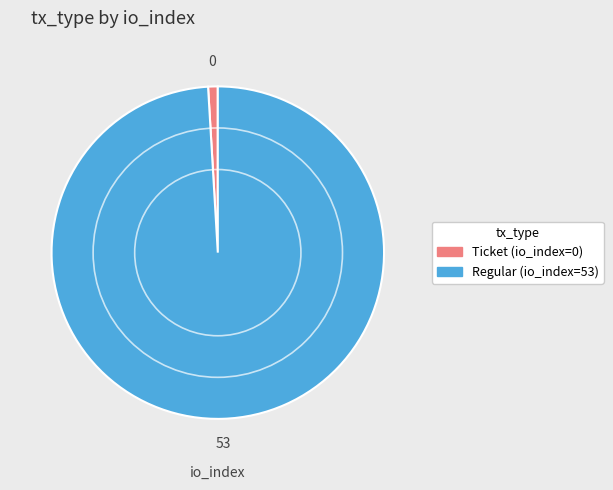

Between Regular (io_index=53) and Ticket (io_index=0), which is larger?

Regular (io_index=53)